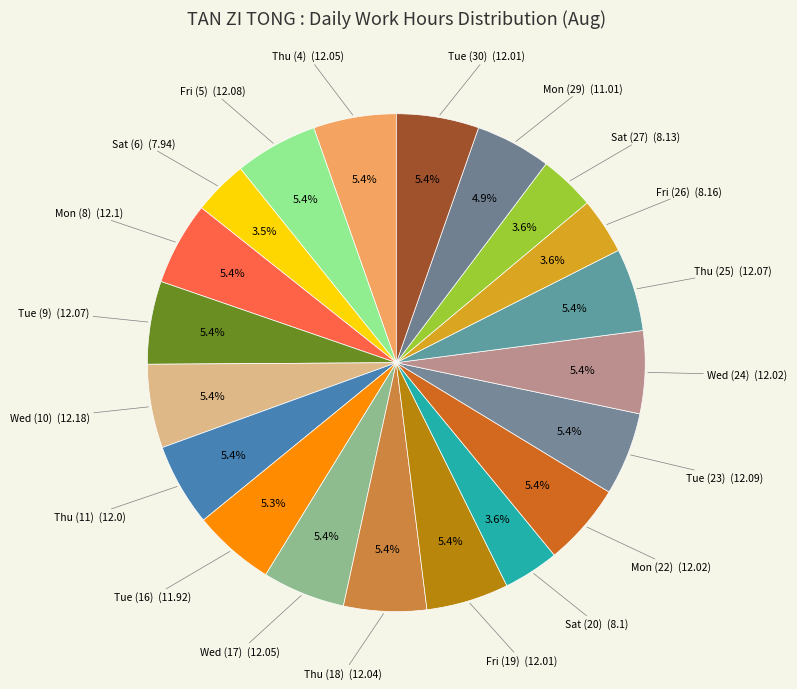

Is there any slice that represents more than half of the pie?

No